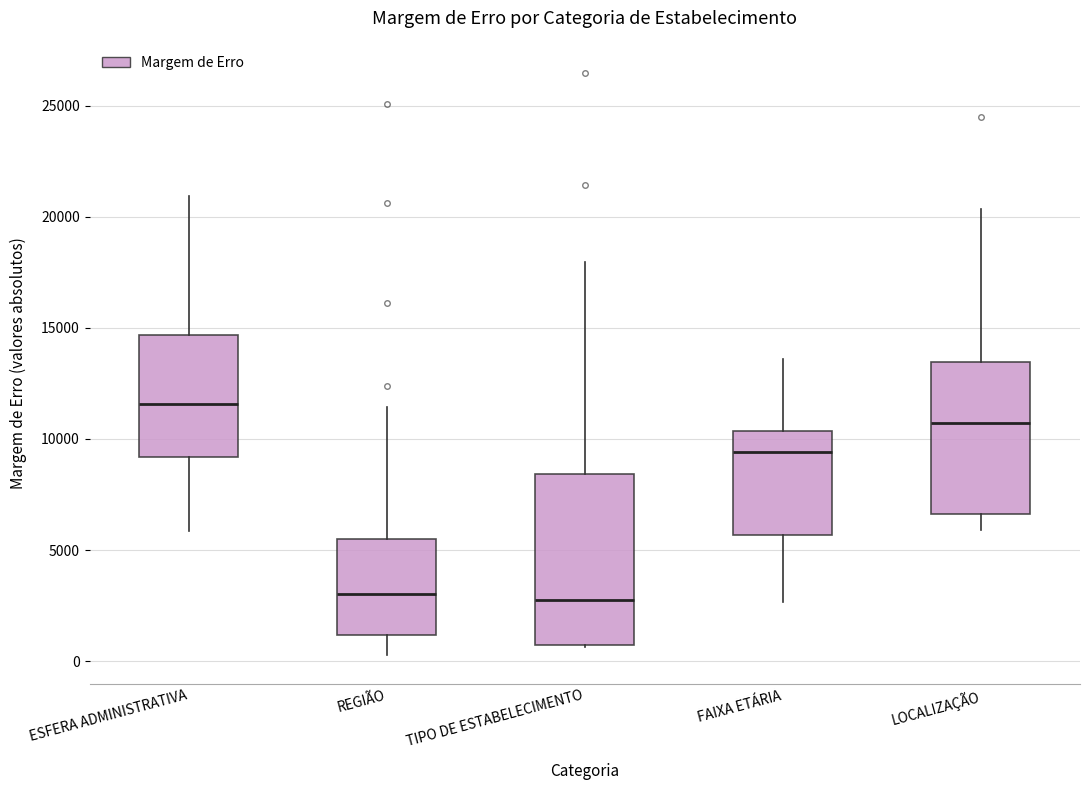

Comparing the boxes themselves (not the whiskers), which one is the tallest?

TIPO DE ESTABELECIMENTO